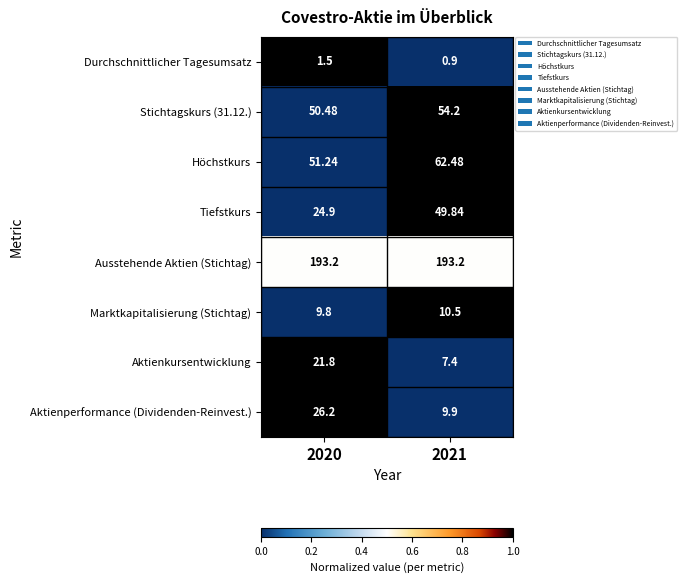

How many data points does each series have?

2